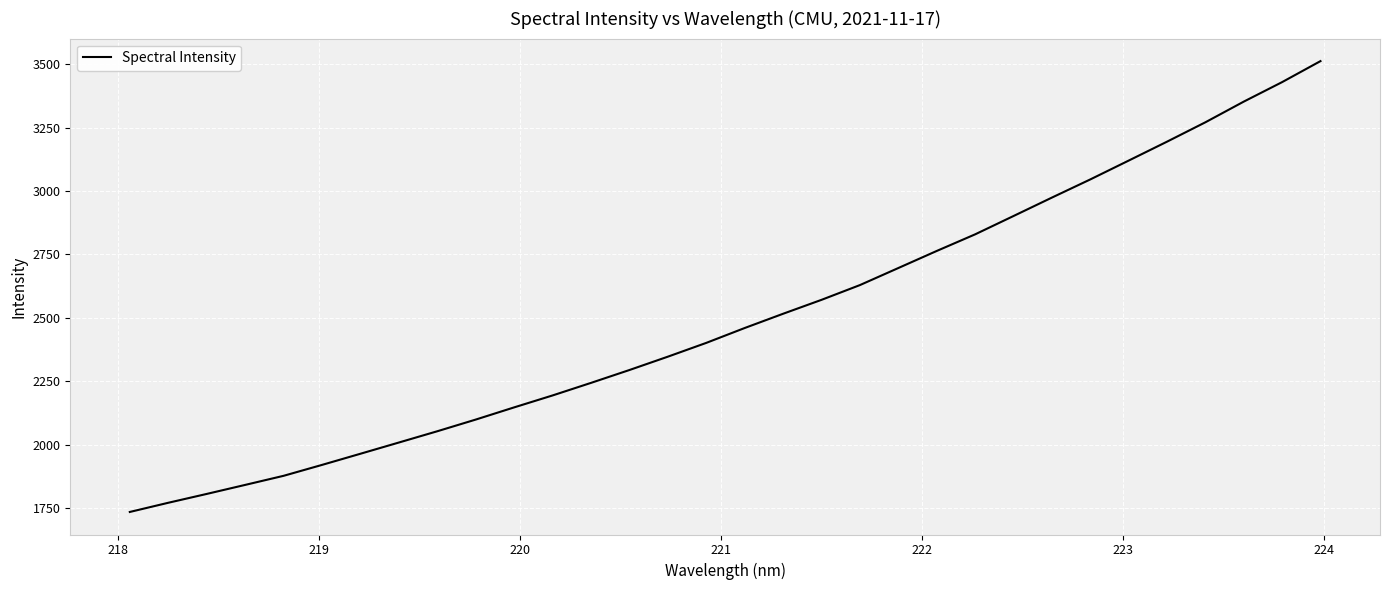

What is the maximum value shown in the chart?

3511.5